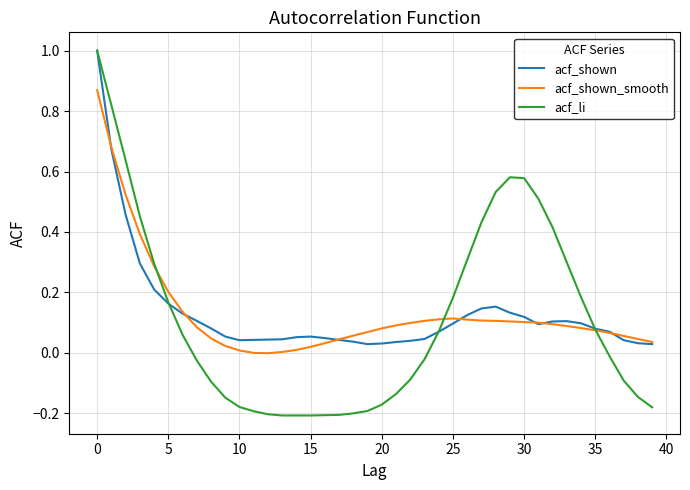

Which series has the largest range (max minus min)?

acf_li